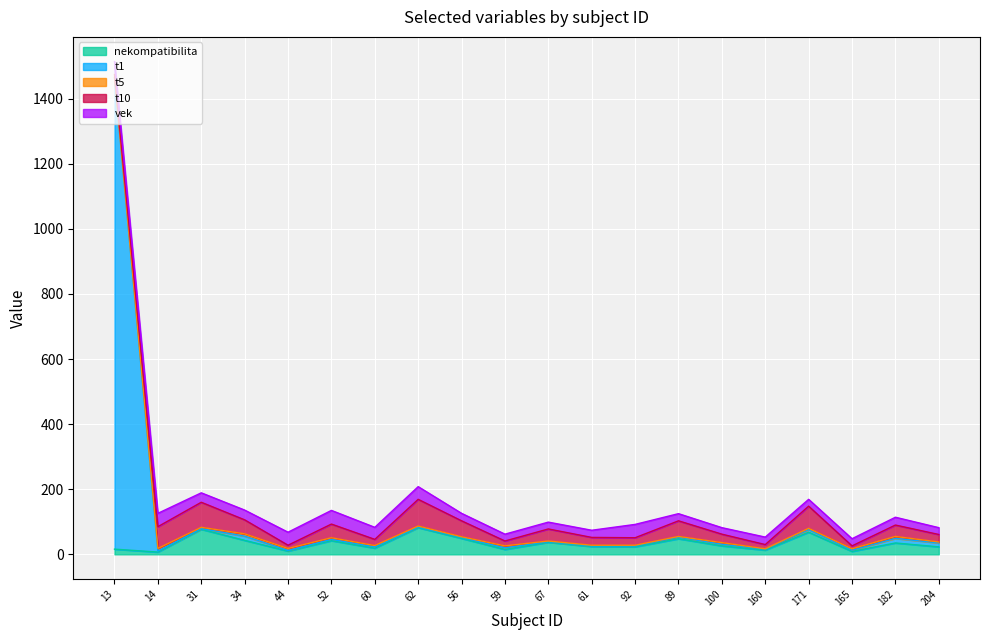

List the labels in order of t1 value, smallest first.

31, 44, 62, 67, 61, 14, 56, 92, 160, 52, 60, 165, 59, 89, 100, 171, 204, 34, 182, 13